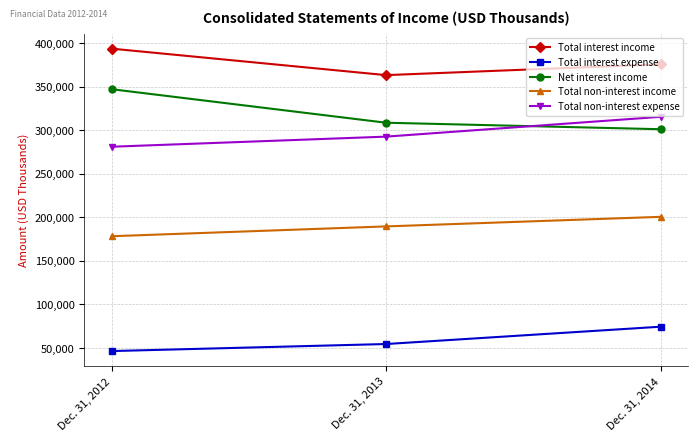

Which series has the largest total across all categories?

Total interest income